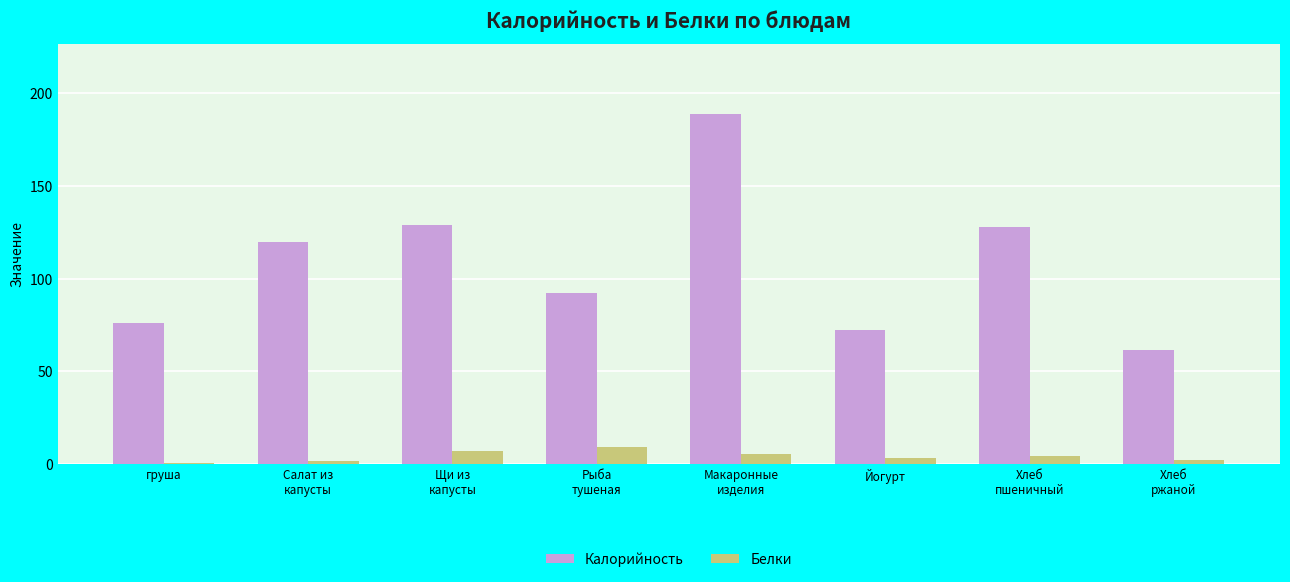

At Салат из
капусты, list the series in order from smallest to largest.

Белки, Калорийность